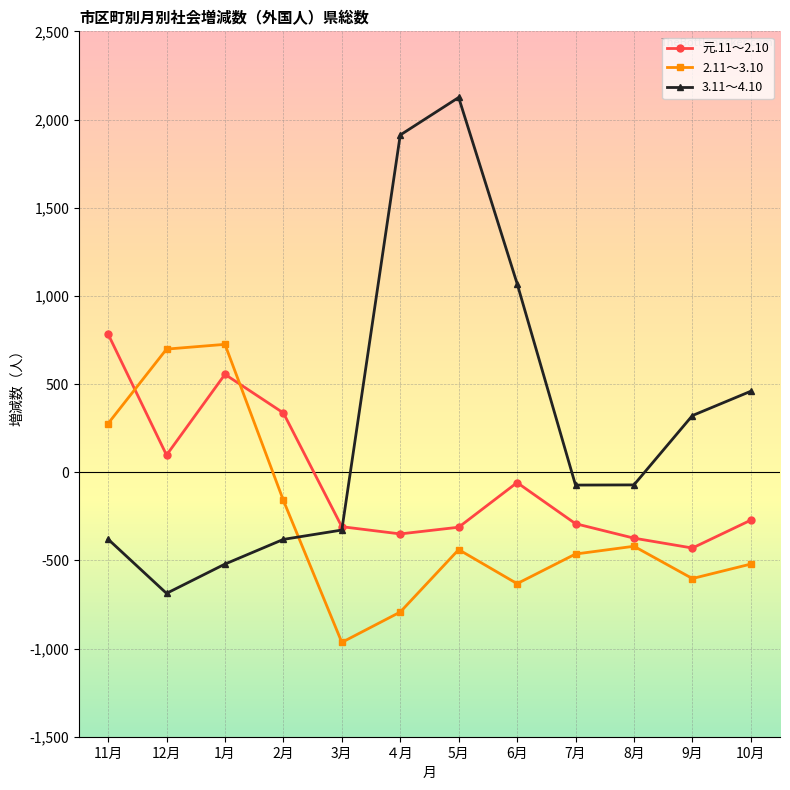

What is the value of the 3.11～4.10 point at the 8th from the left?

1070